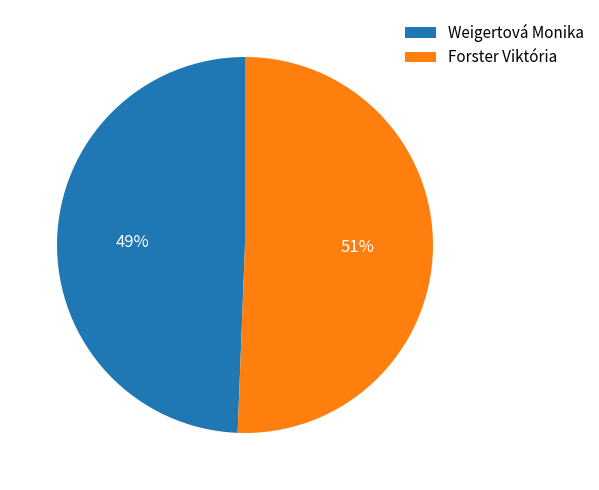

True or false: Weigertová Monika accounts for 38% of the total.

False